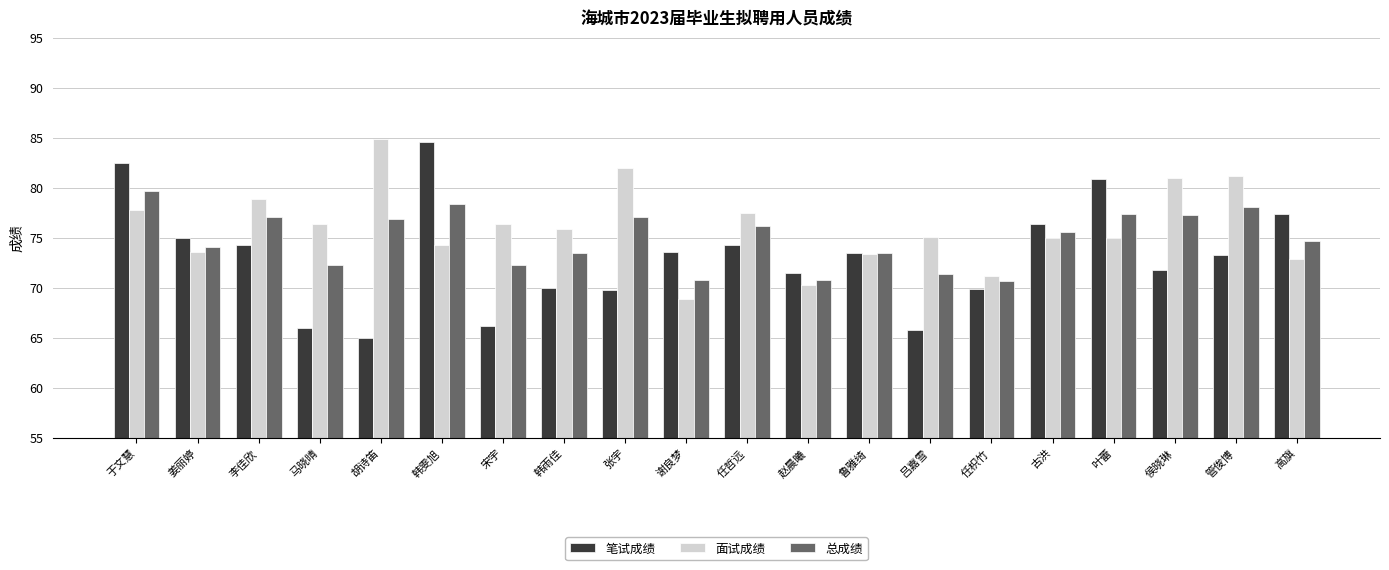

What is the sum of all 总成绩 values?

1497.5